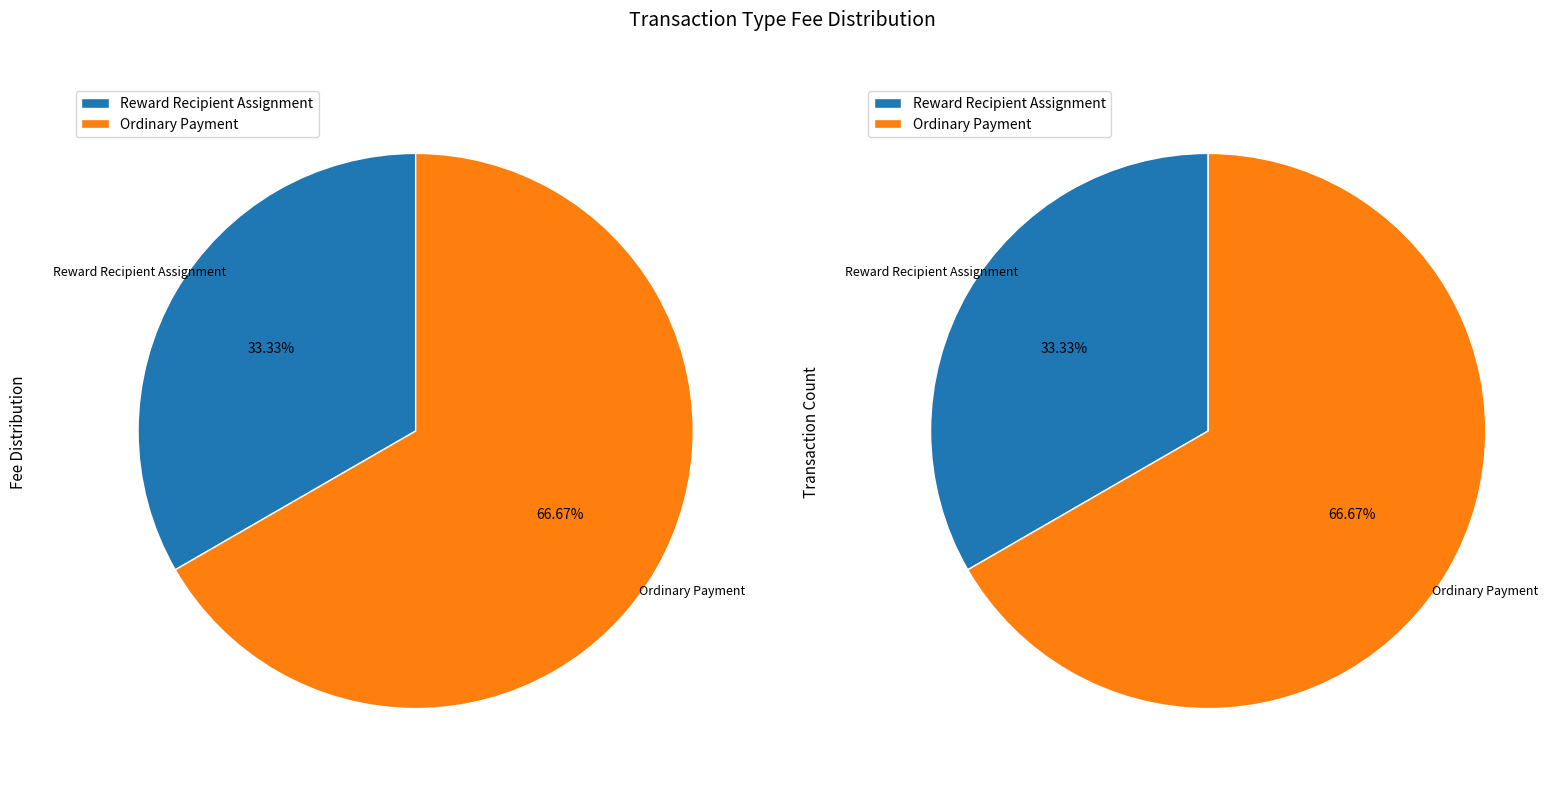

True or false: Ordinary Payment accounts for 67% of the total.

True